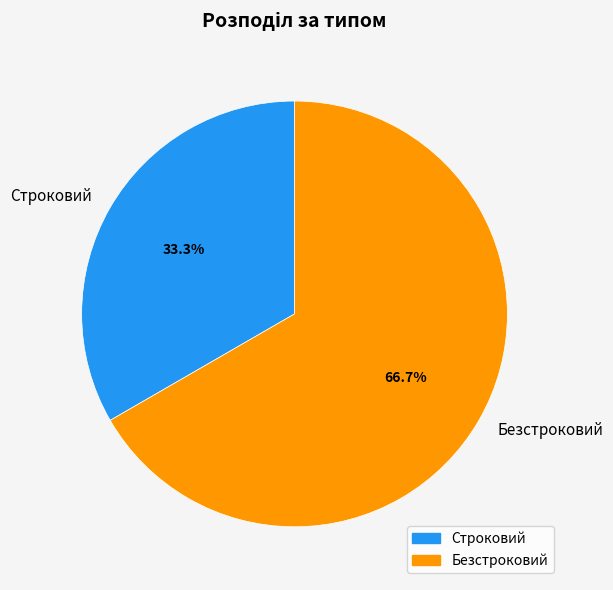

Which has a higher value, Строковий or Безстроковий?

Безстроковий